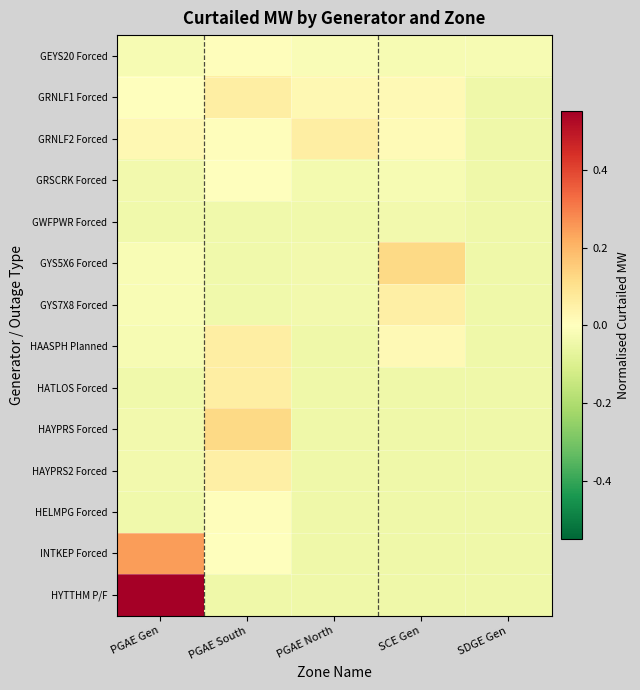

At SDGE Gen, list the series in order from smallest to largest.

GRNLF1 Forced, GRNLF2 Forced, GRSCRK Forced, GWFPWR Forced, GYS5X6 Forced, GYS7X8 Forced, HAASPH Planned, HATLOS Forced, HAYPRS Forced, HAYPRS2 Forced, HELMPG Forced, INTKEP Forced, HYTTHM P/F, GEYS20 Forced